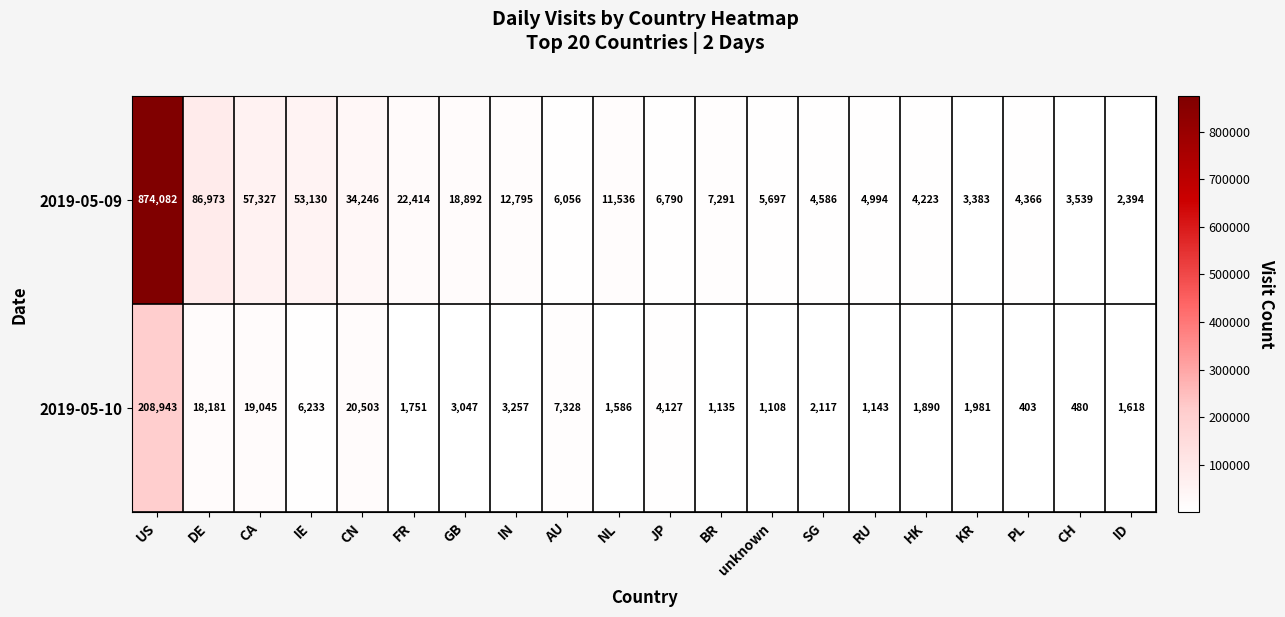

Which series has the largest range (max minus min)?

2019-05-09